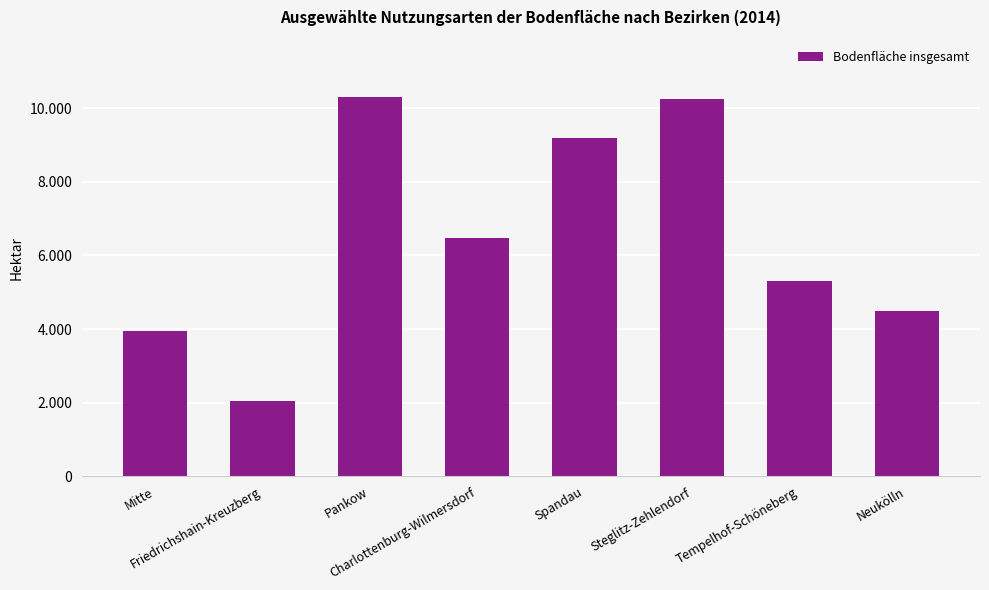

What is the label of the 6th bar from the left?

Steglitz-Zehlendorf